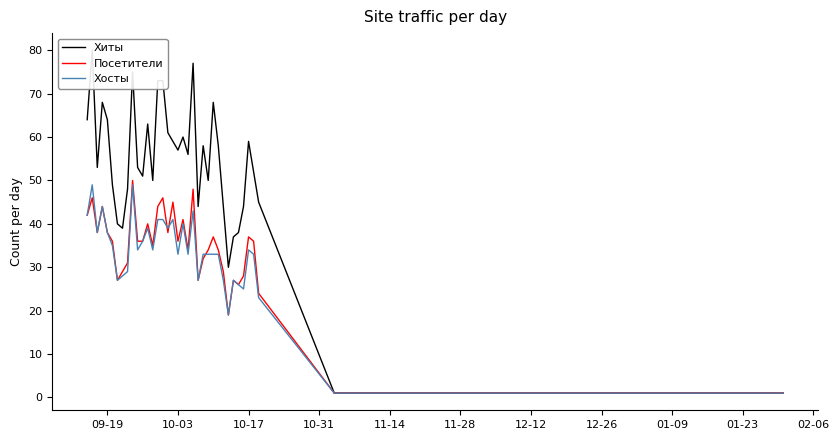

Is the value of Хосты at 35 greater than the value of Посетители at 21?

No